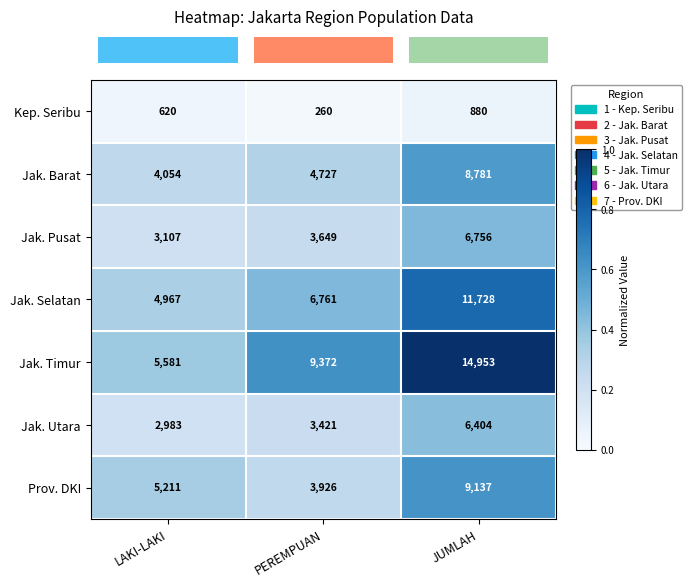

Which series has the largest total across all categories?

Jak. Timur